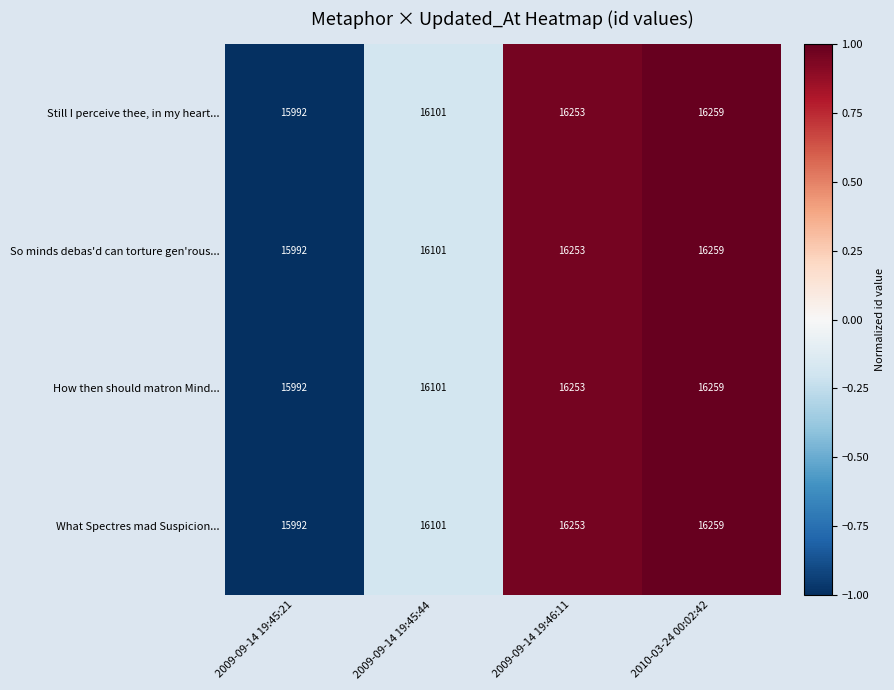

Is it true that How then should matron Mind... equals 4490 at 2009-09-14 19:45:44?

False